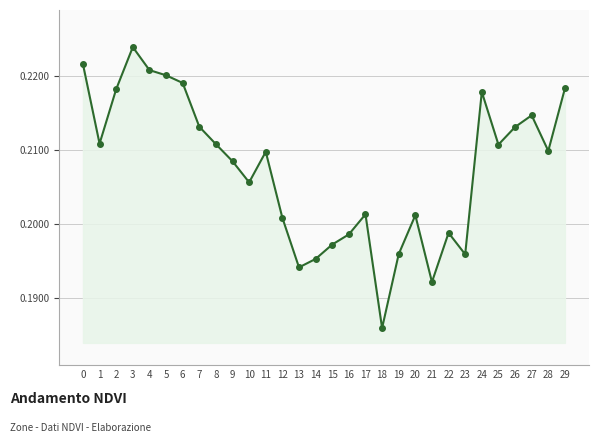

What is the sum of the values at 10 and 18?

0.4